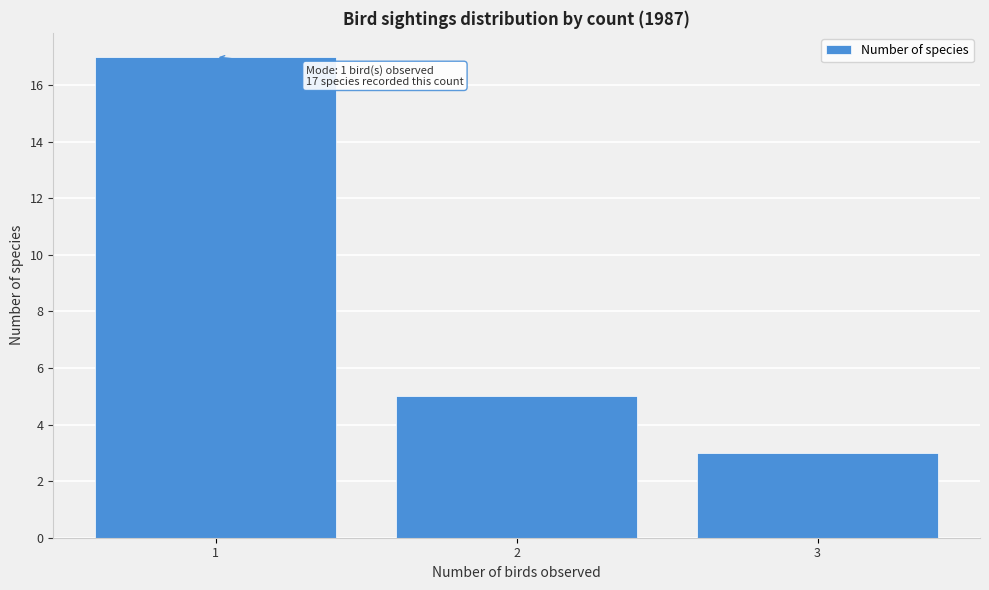

Reading left to right, extract all data points from this chart.

1=17	2=5	3=3